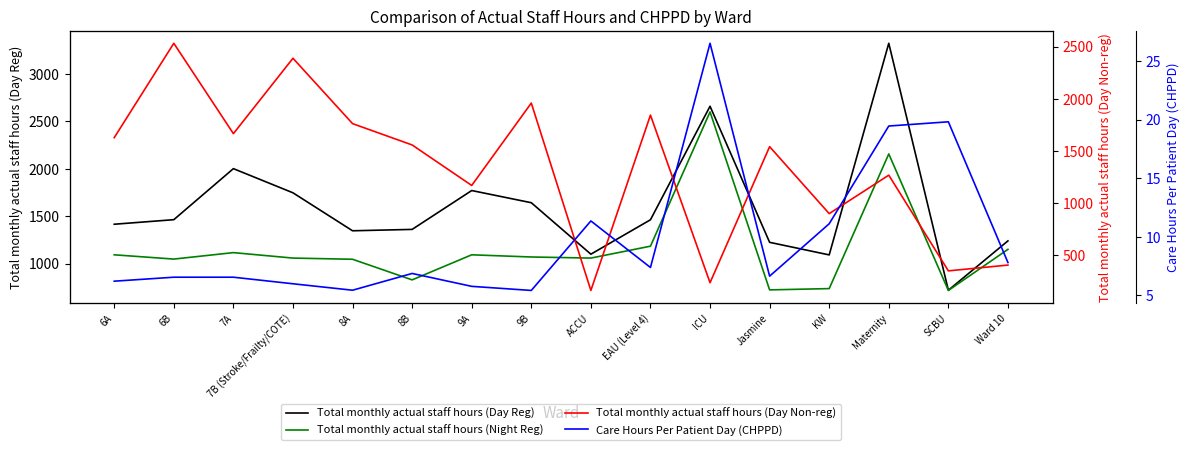

What are all the series names shown in the legend?

Total monthly actual staff hours (Day Reg), Total monthly actual staff hours (Night Reg), Total monthly actual staff hours (Day Non-reg), Care Hours Per Patient Day (CHPPD)